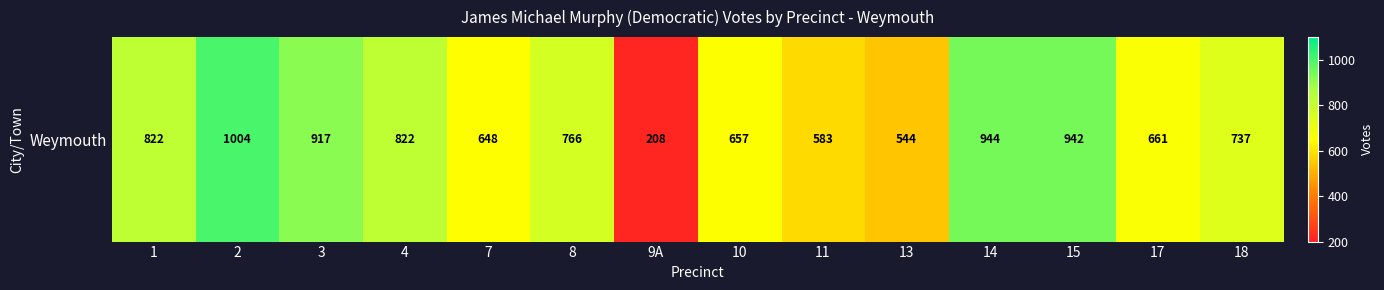

Between 1 and 8, which is larger?

1